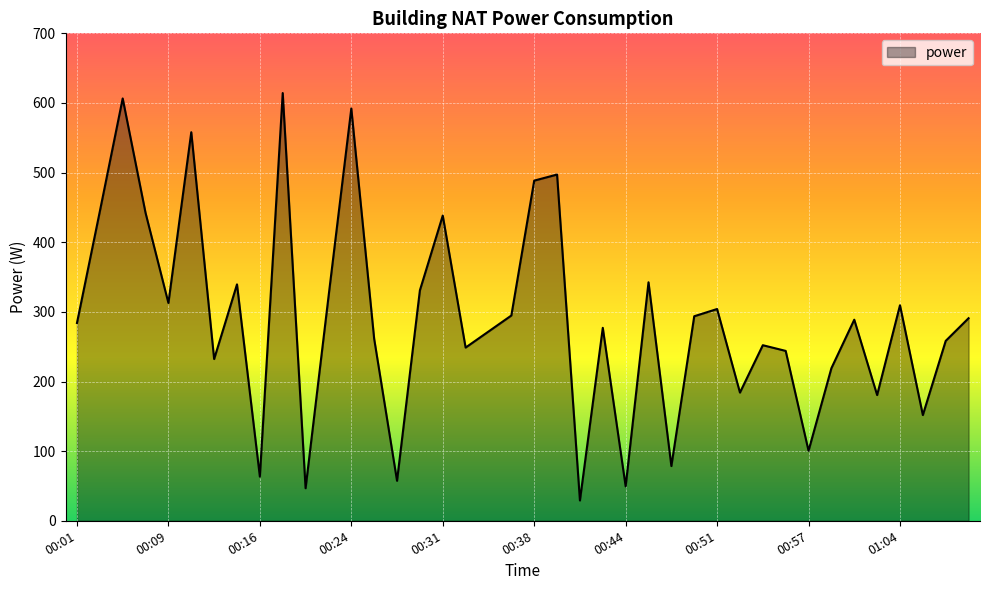

What is the minimum value shown in the chart?

29.2